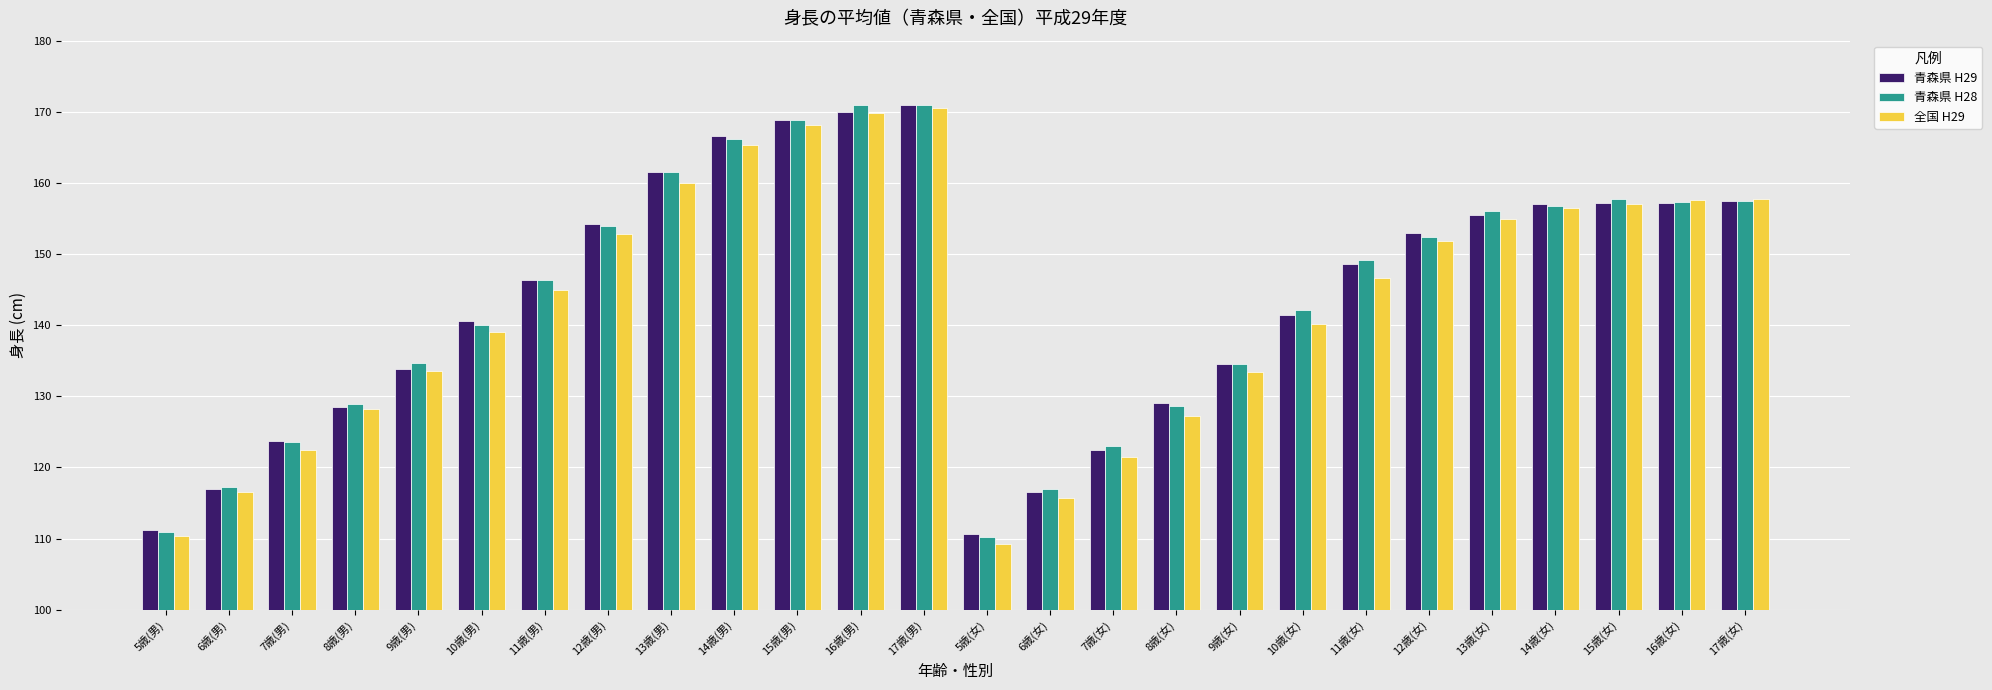

What is the greatest value displayed?

171.0